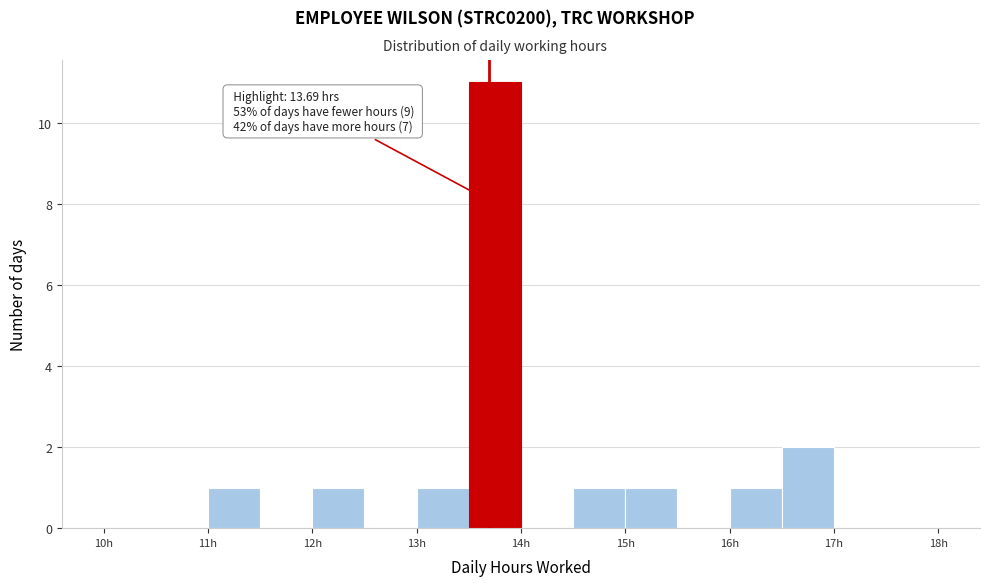

Over which range of the x-axis is the bar tallest?

13.5 to 14.0